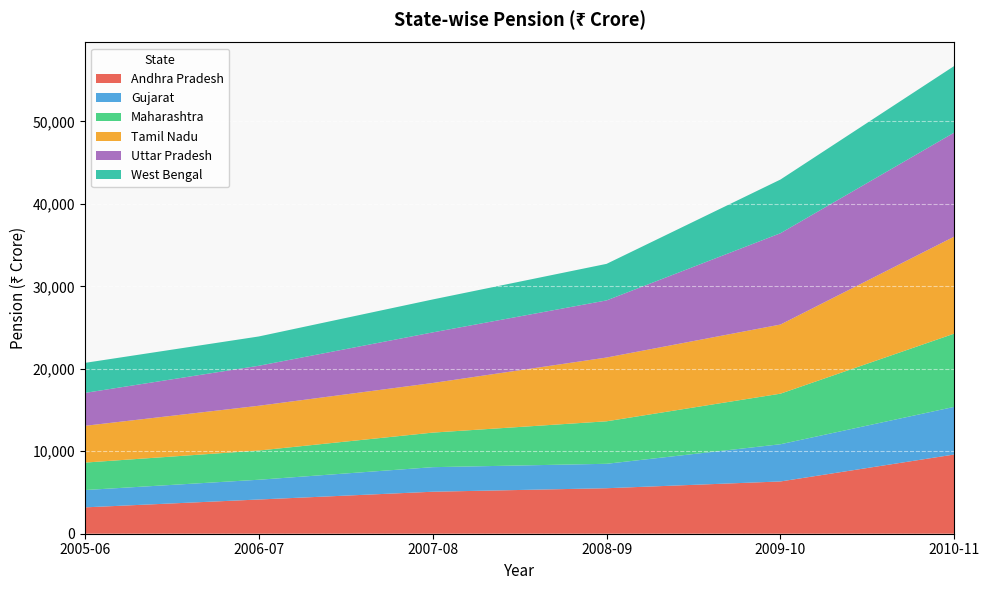

Reading right to left, extract all data points from this chart.

Andhra Pradesh: 2010-11=9609	2009-10=6339	2008-09=5518	2007-08=5092	2006-07=4150	2005-06=3197
Gujarat: 2010-11=5779	2009-10=4513	2008-09=2963	2007-08=2979	2006-07=2396	2005-06=2101
Maharashtra: 2010-11=8884	2009-10=6133	2008-09=5153	2007-08=4191	2006-07=3543	2005-06=3328
Tamil Nadu: 2010-11=11768	2009-10=8385	2008-09=7735	2007-08=6017	2006-07=5430	2005-06=4460
Uttar Pradesh: 2010-11=12618	2009-10=11074	2008-09=6926	2007-08=6136	2006-07=4850	2005-06=3991
West Bengal: 2010-11=8078	2009-10=6511	2008-09=4433	2007-08=3995	2006-07=3553	2005-06=3641